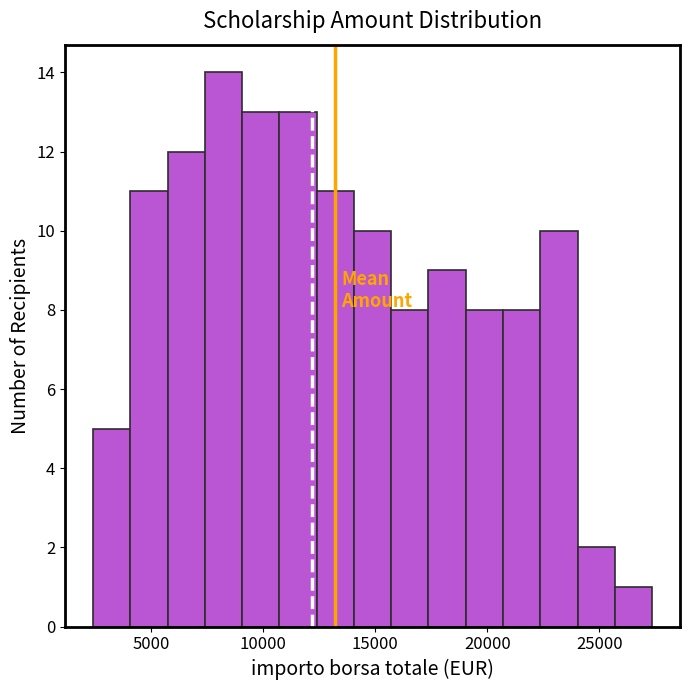

Read against the x-axis, roughly where is the centre of the tallest bar?

8000